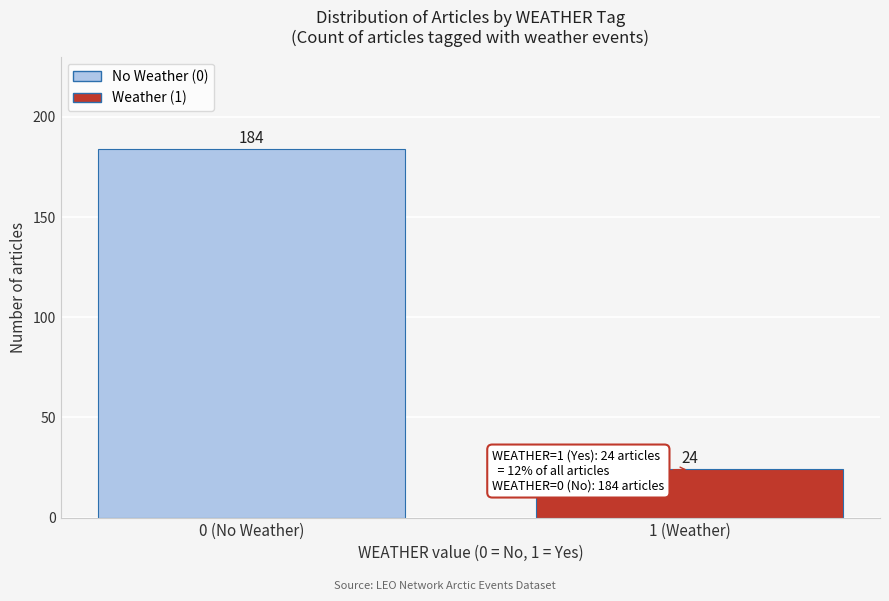

Reading left to right, transcribe all the data shown in this chart.

184	24